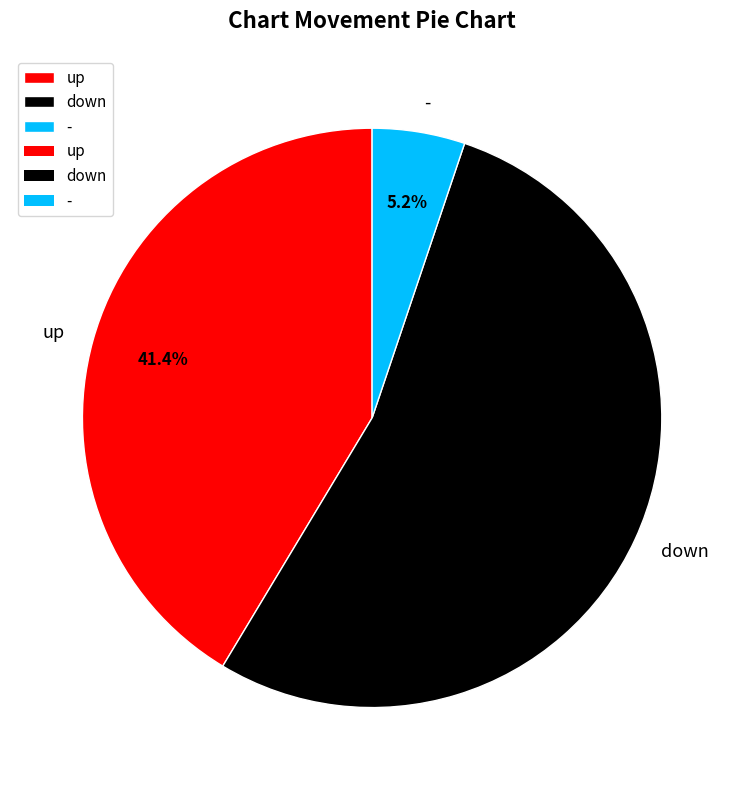

How many slices are in this pie chart?

3